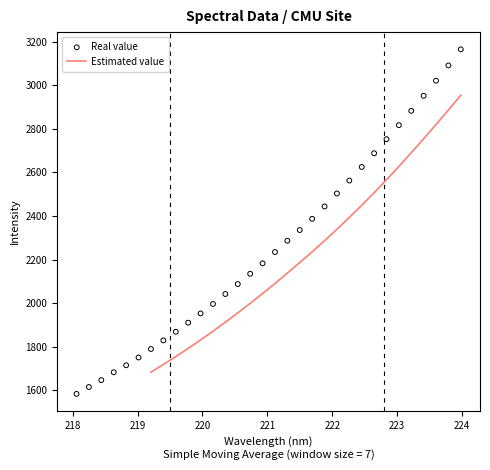

What is the ratio of the value at 221.1174 to the value at 220.3533?

1.1